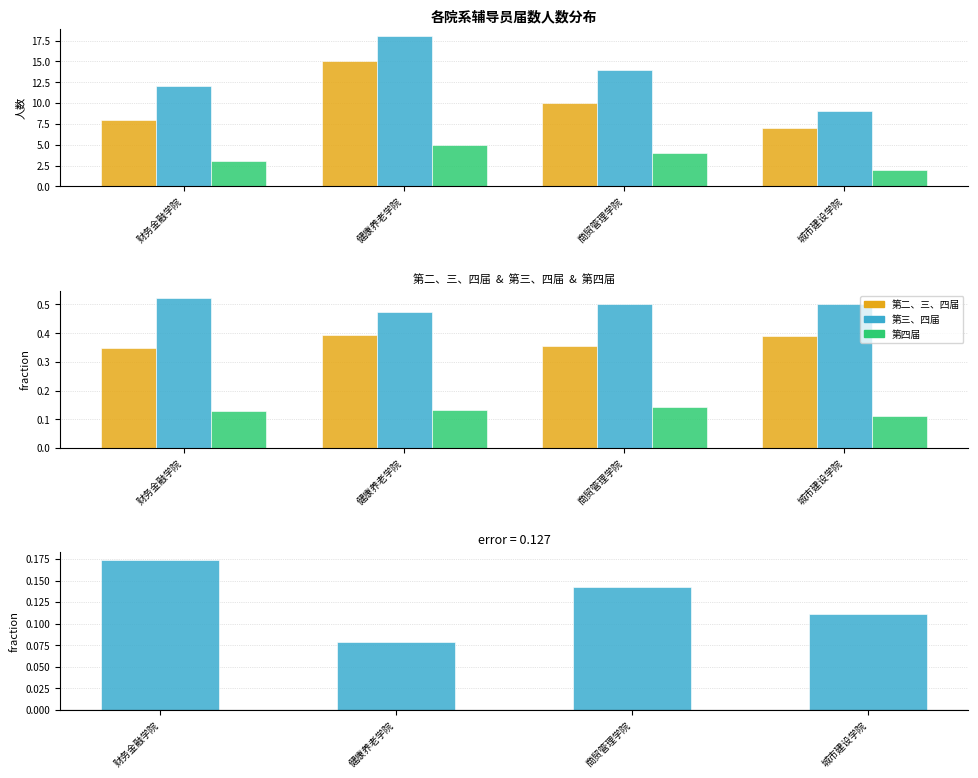

What are all the series names shown in the legend?

第二、三、四届, 第三、四届, 第四届